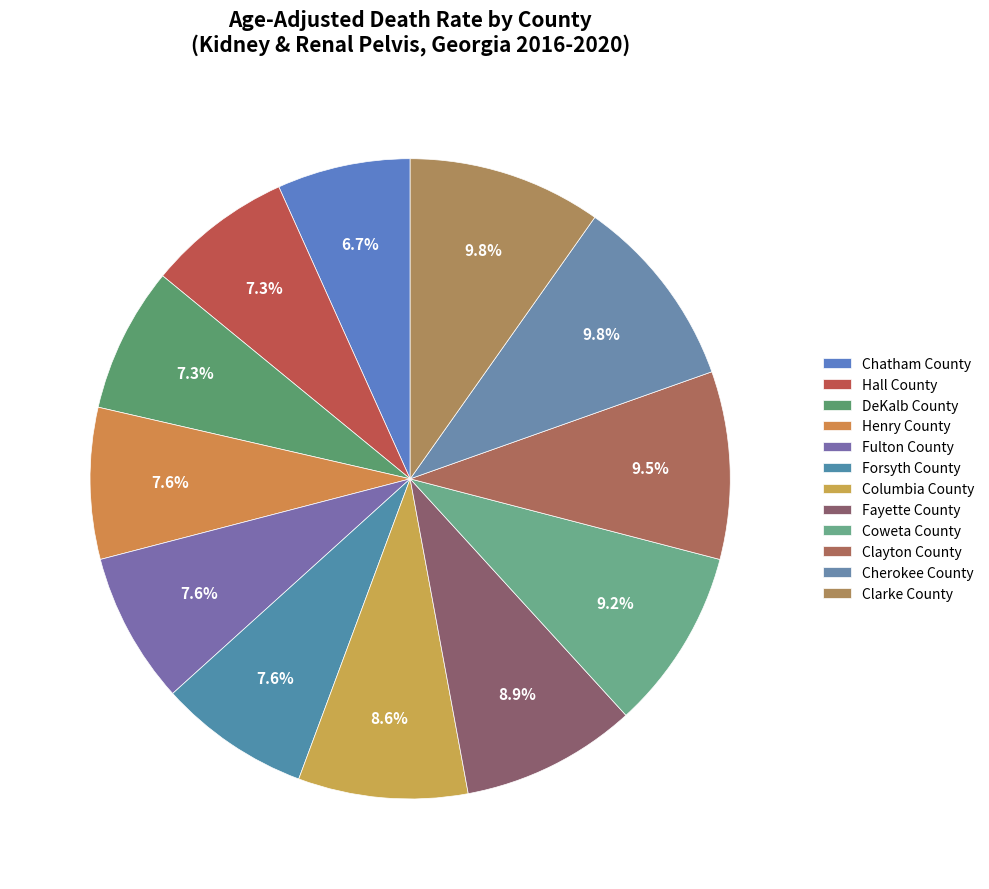

How many segments does this pie chart have?

12